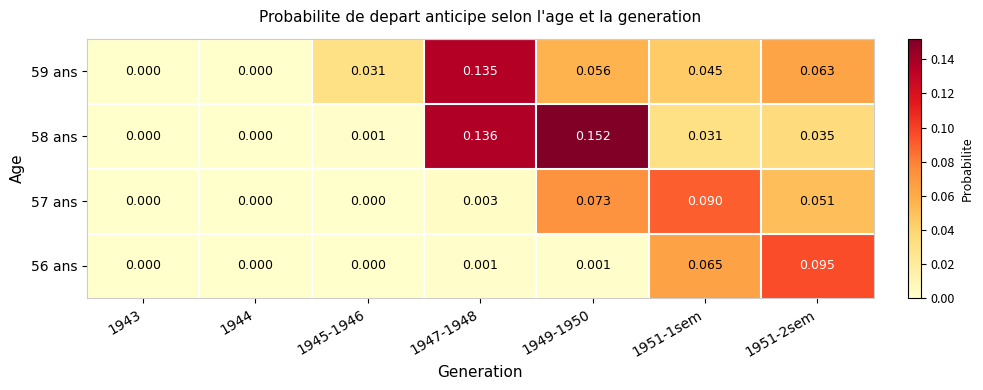

Is the value of 57 ans at 1949-1950 greater than the value of 58 ans at 1943?

Yes